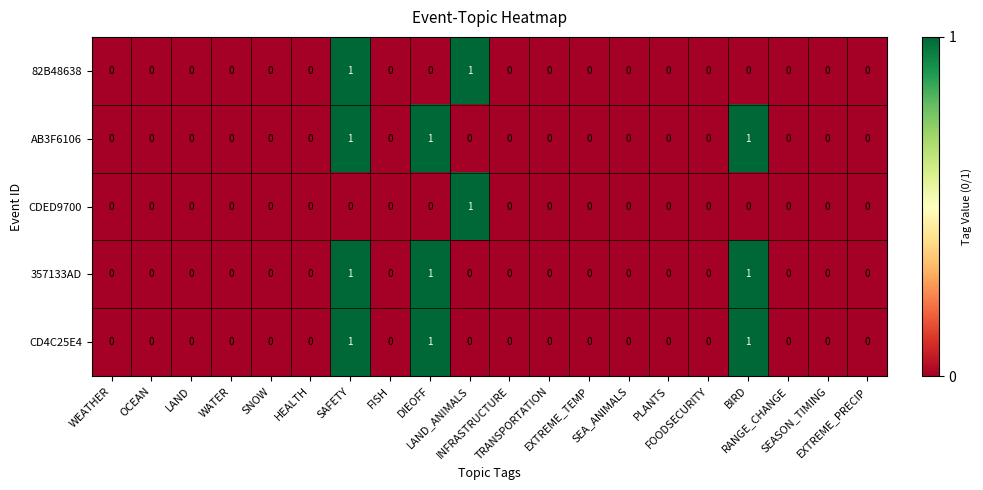

Count the AB3F6106 values in the range 0 to 1.

20